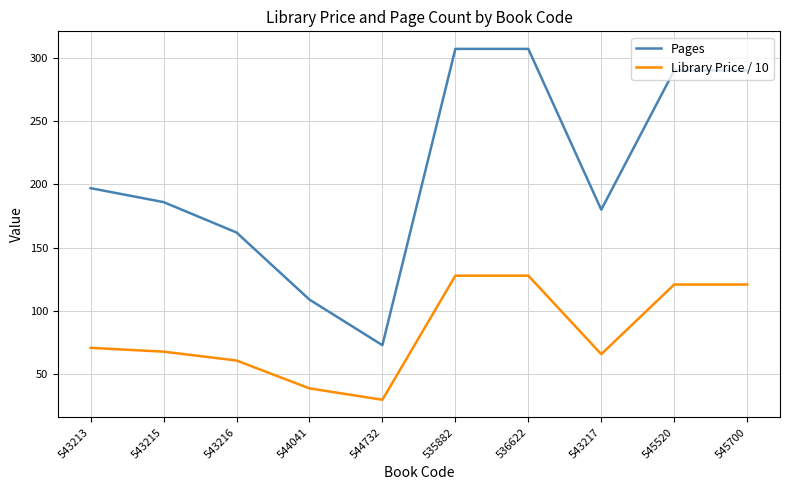

What position from the right is 543216?

8